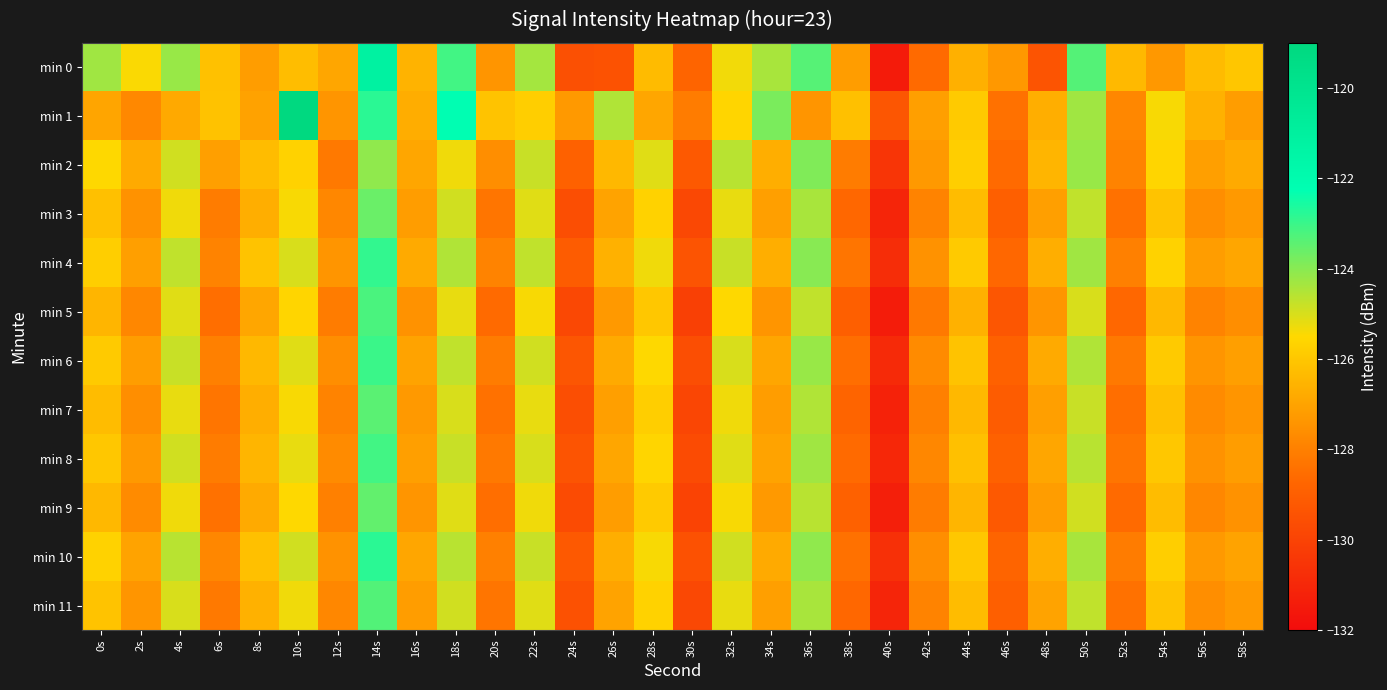

Which has a higher value, 50s or 42s?

50s